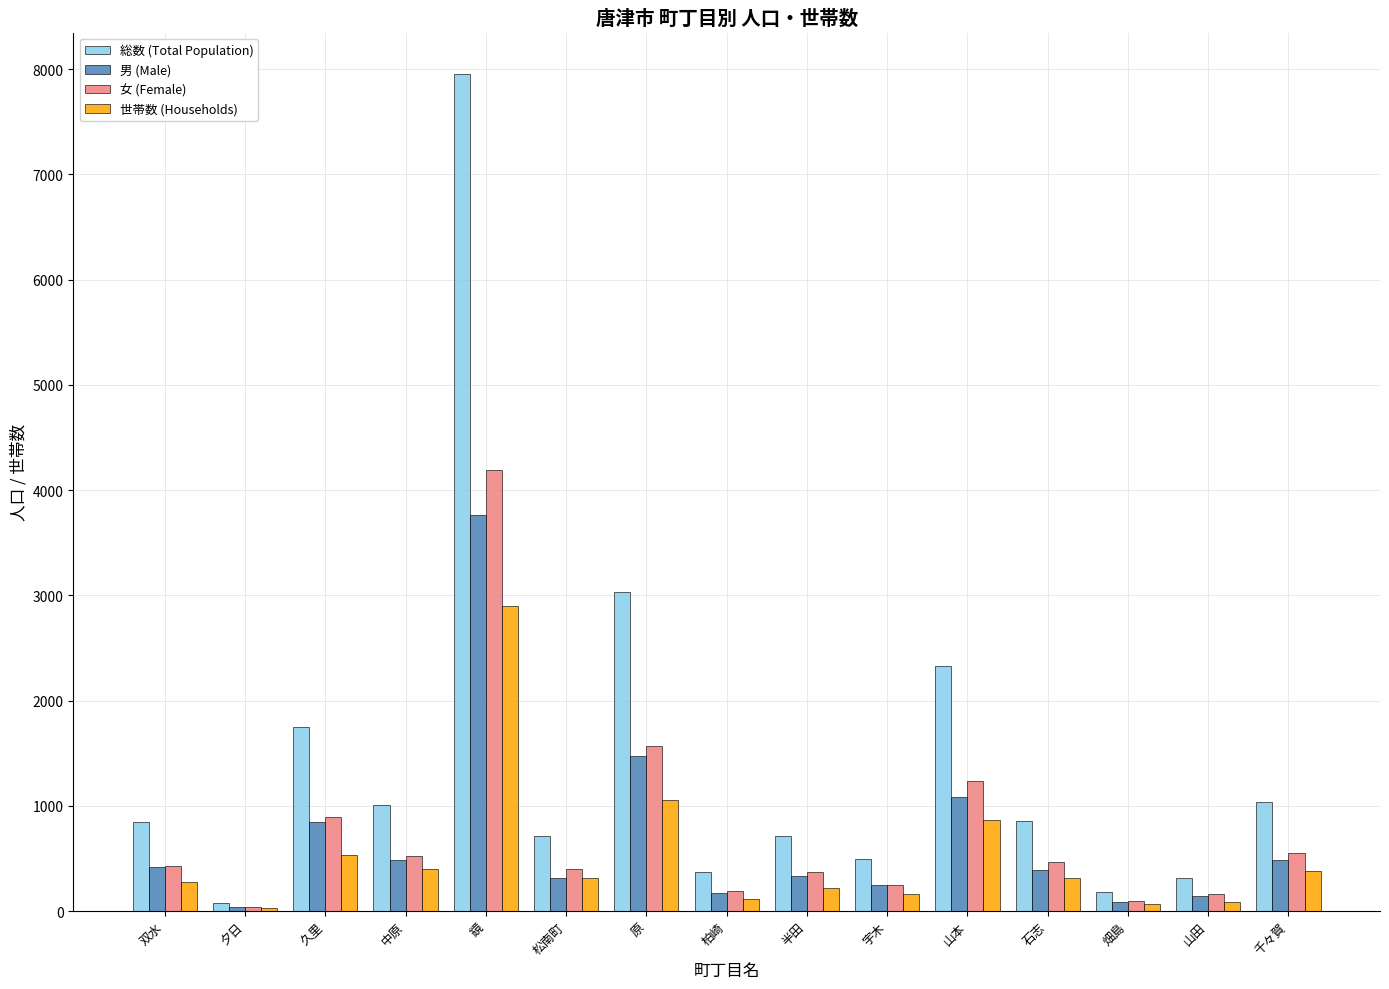

What is the difference between the highest and lowest values at 久里?

1210